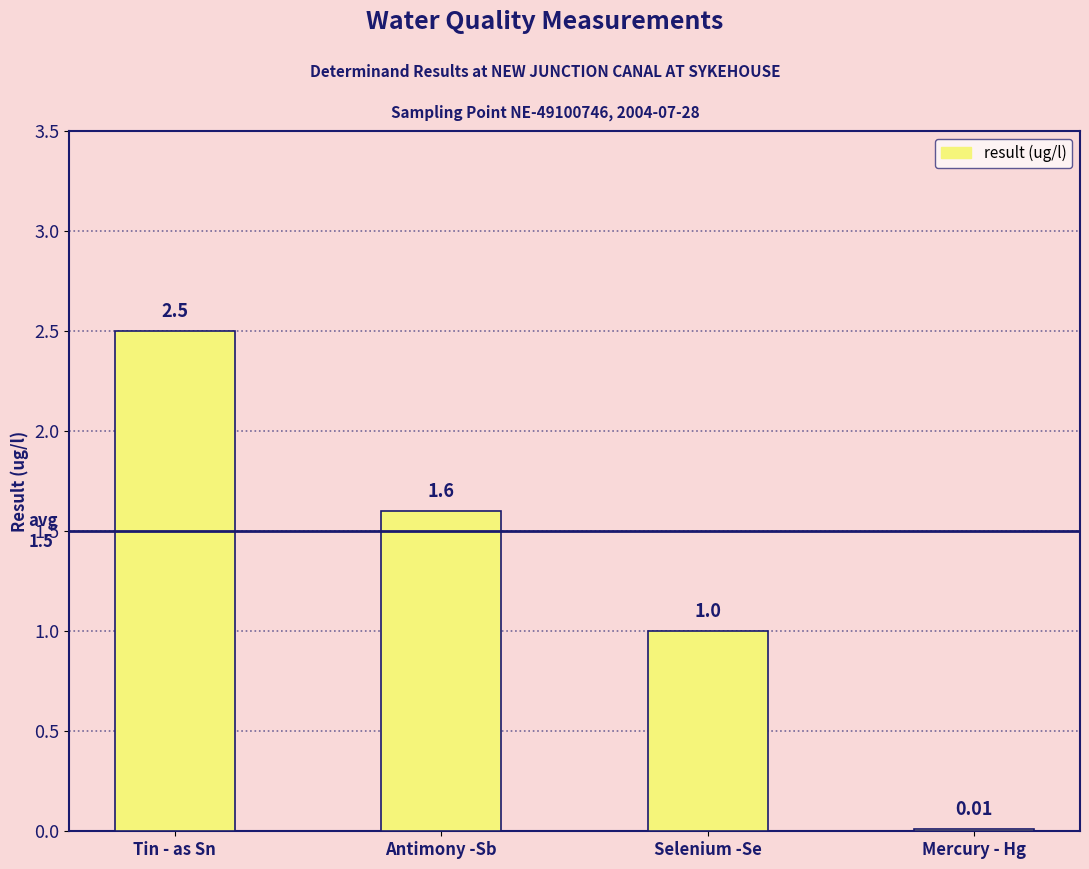

Count the values in the range 1 to 2.

2